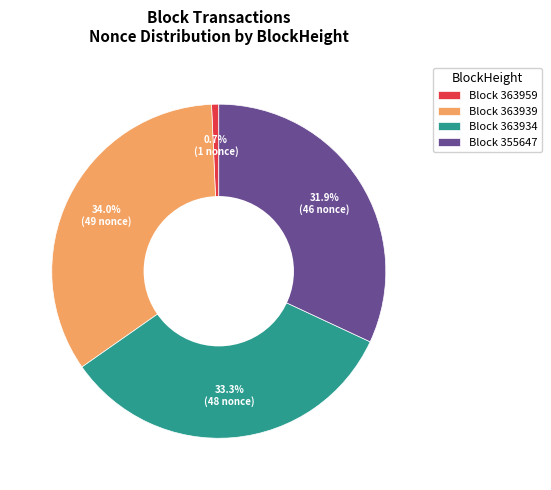

What is the largest slice in the pie chart?

Block 363939